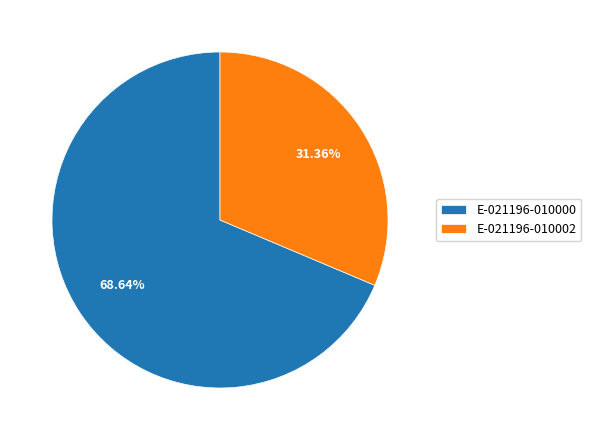

Combined, what portion of the pie is E-021196-010002 and E-021196-010000?

100.0%